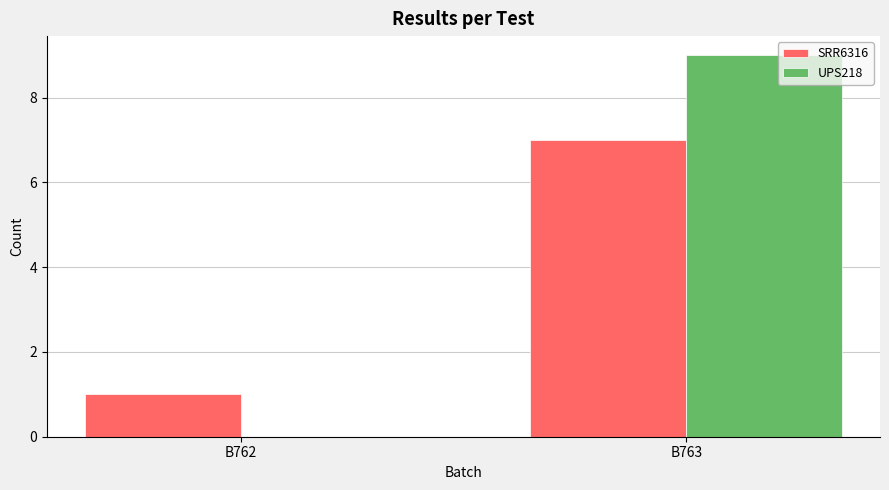

Which category has the highest value in the UPS218 series?

B763